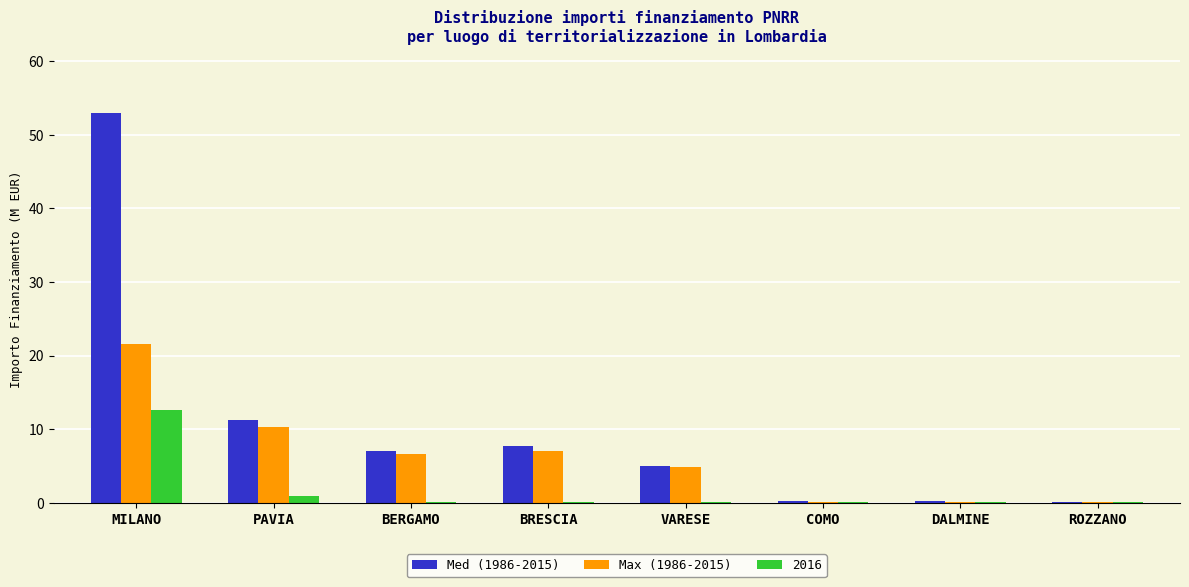

How many series are shown in this chart?

3